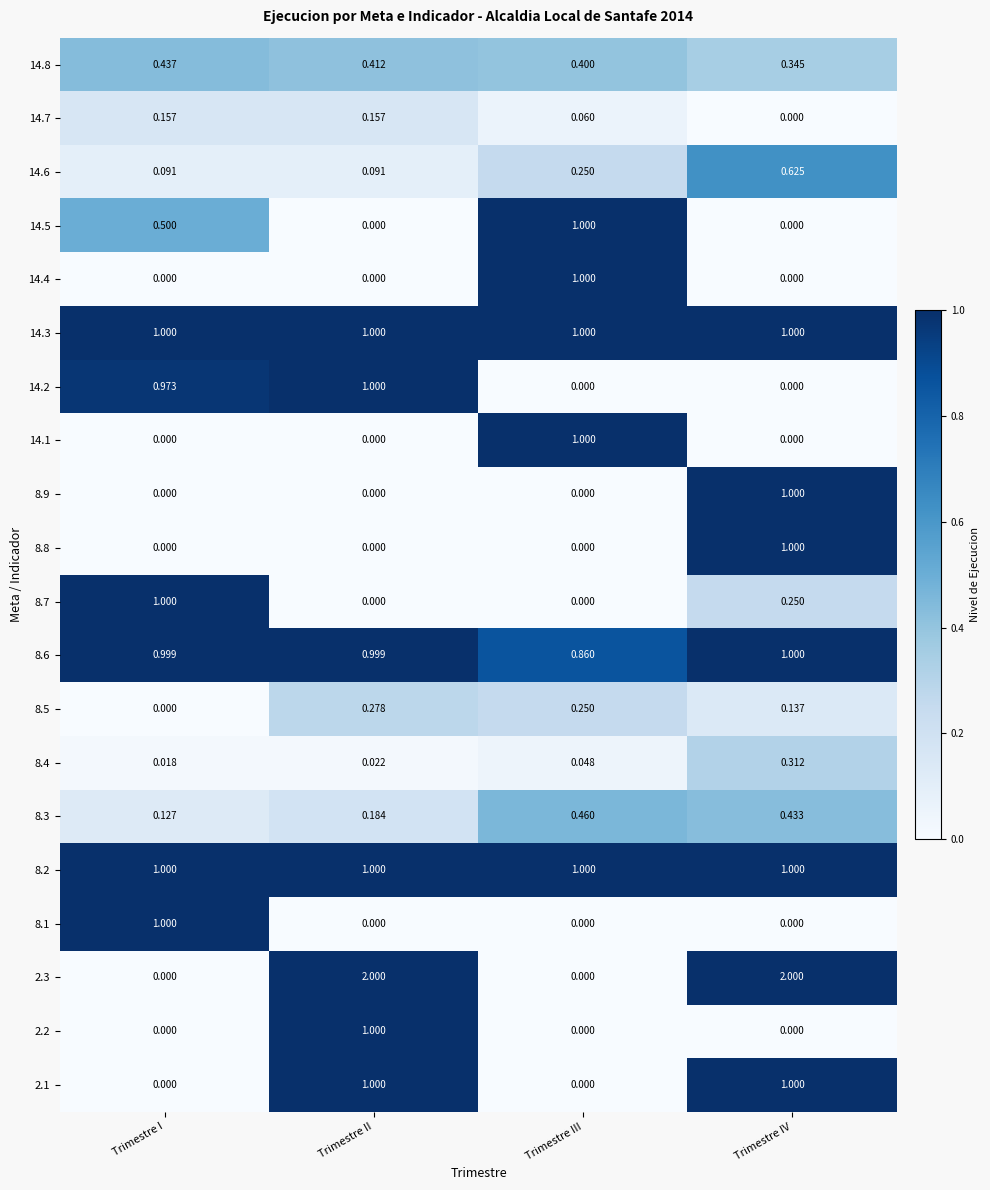

How many categories are shown in the chart?

4